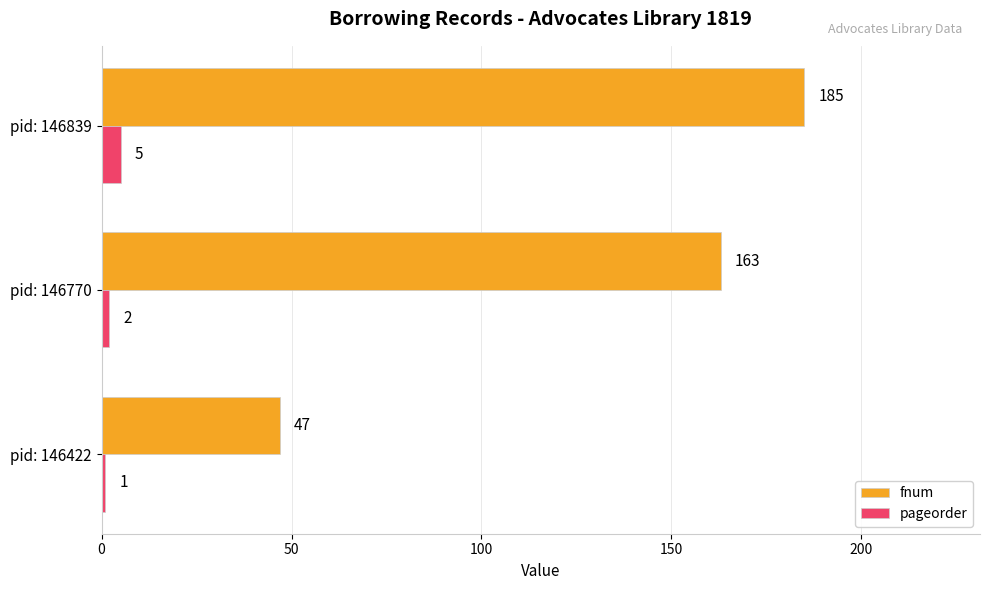

What is the minimum value shown in the chart?

1